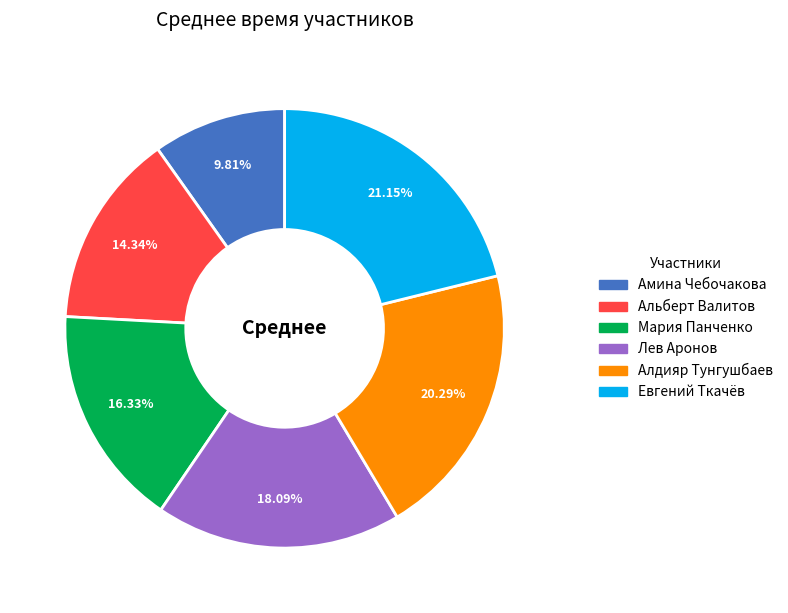

Which category has the smallest portion of the pie?

Амина Чебочакова